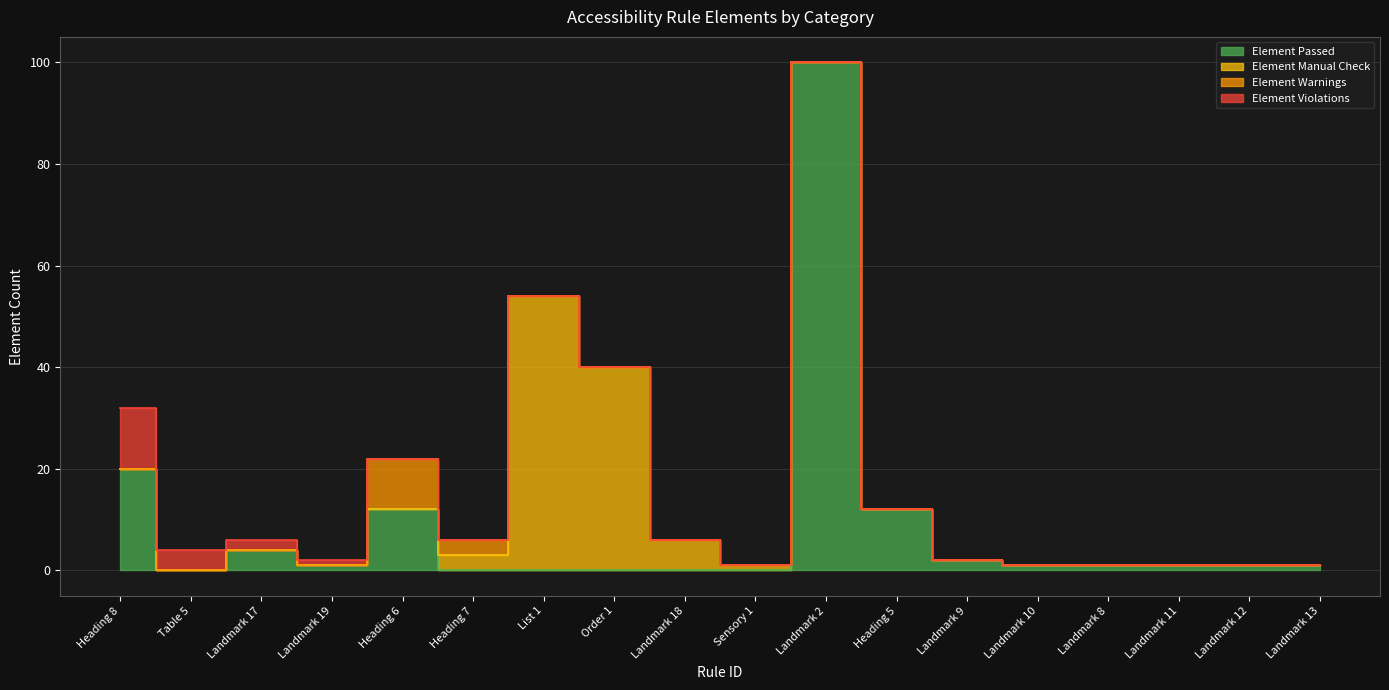

True or false: Element Warnings has a value of 0 at Landmark 10.

True